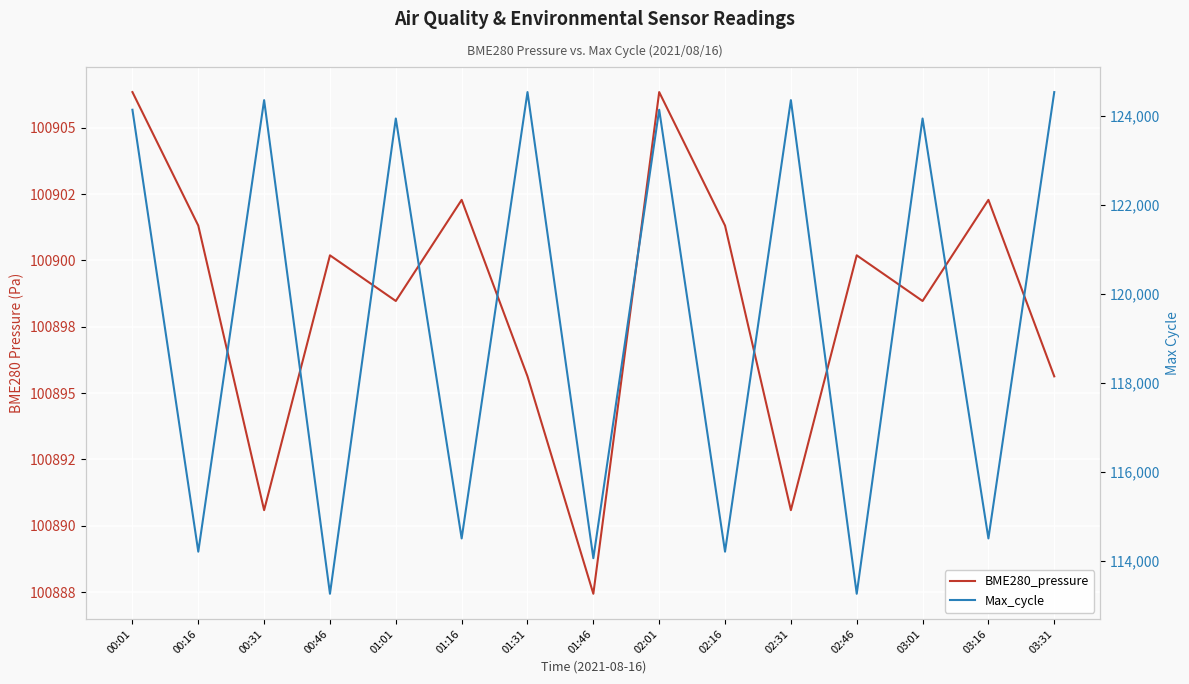

True or false: Max_cycle and BME280_pressure cross at least once.

False